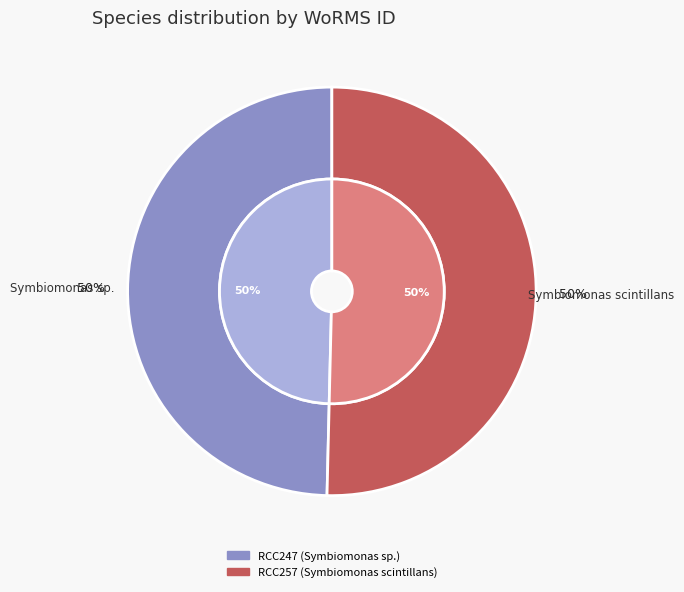

How many segments does this pie chart have?

2